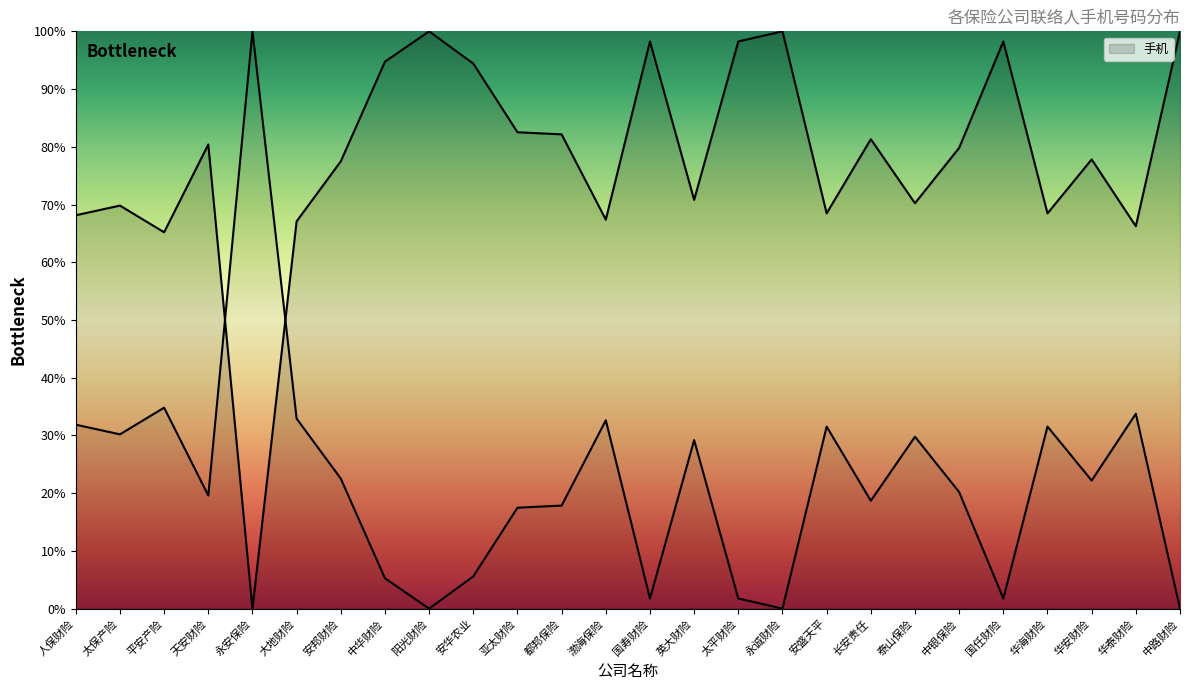

What is the difference between the values at 长安责任 and 英大财险?

10.5